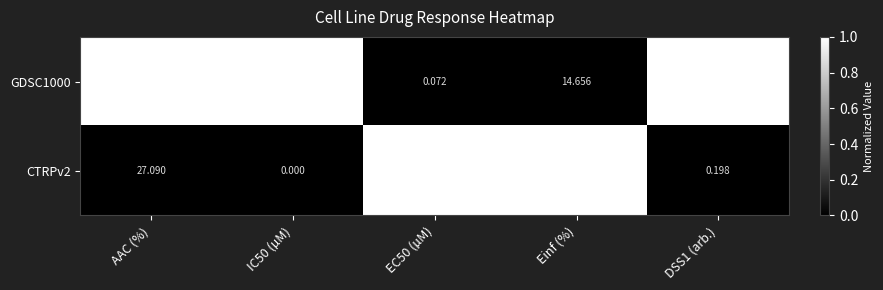

Which category has the highest value across all series?

AAC (%)